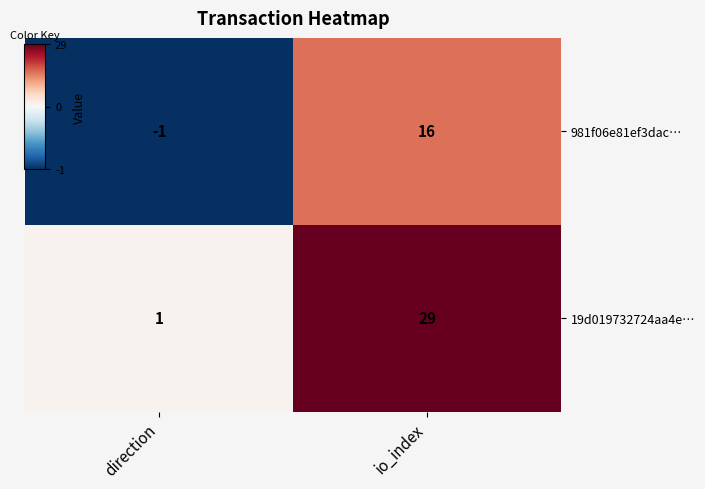

At how many categories does at least one series exceed 18?

1